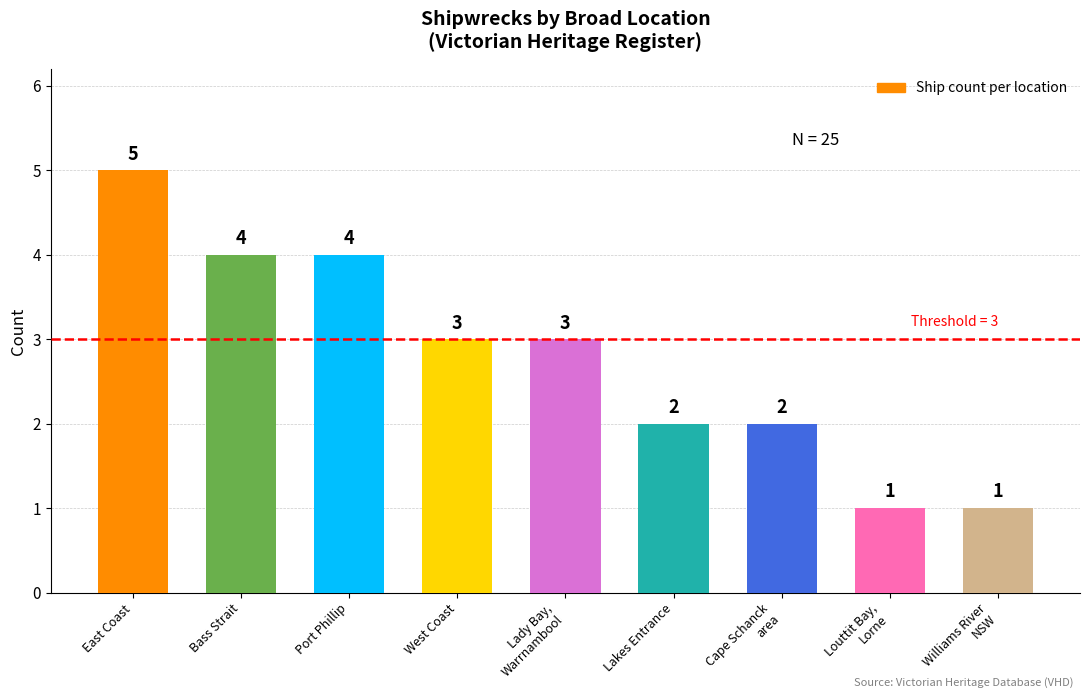

Reading left to right, what are all the values shown in this chart?

5	4	4	3	3	2	2	1	1